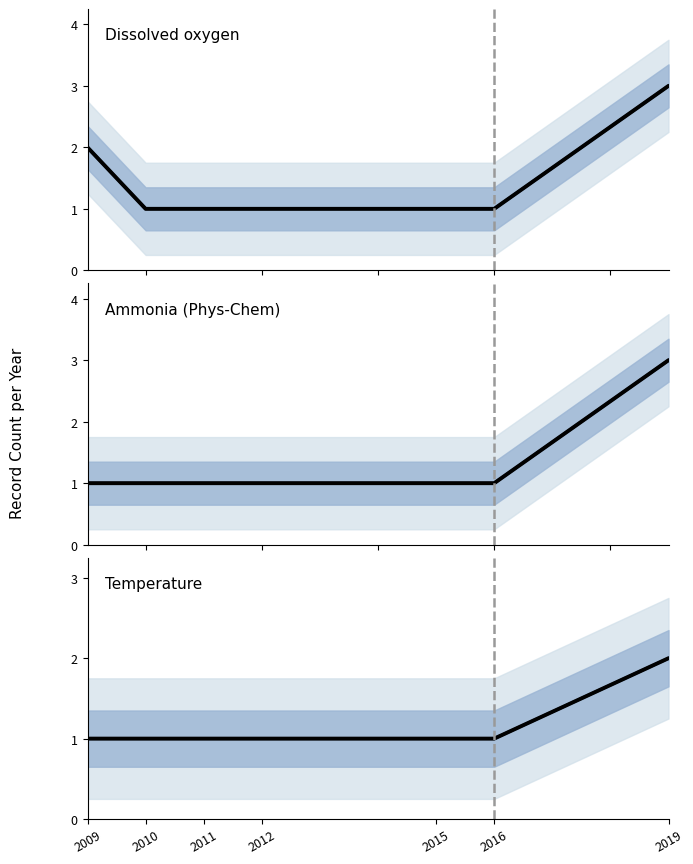

How many data points does each series have?

7